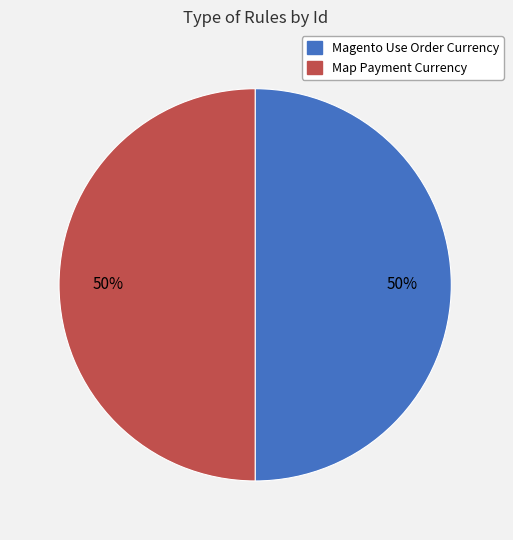

Do Map Payment Currency and Magento Use Order Currency together represent more than half of the pie?

Yes